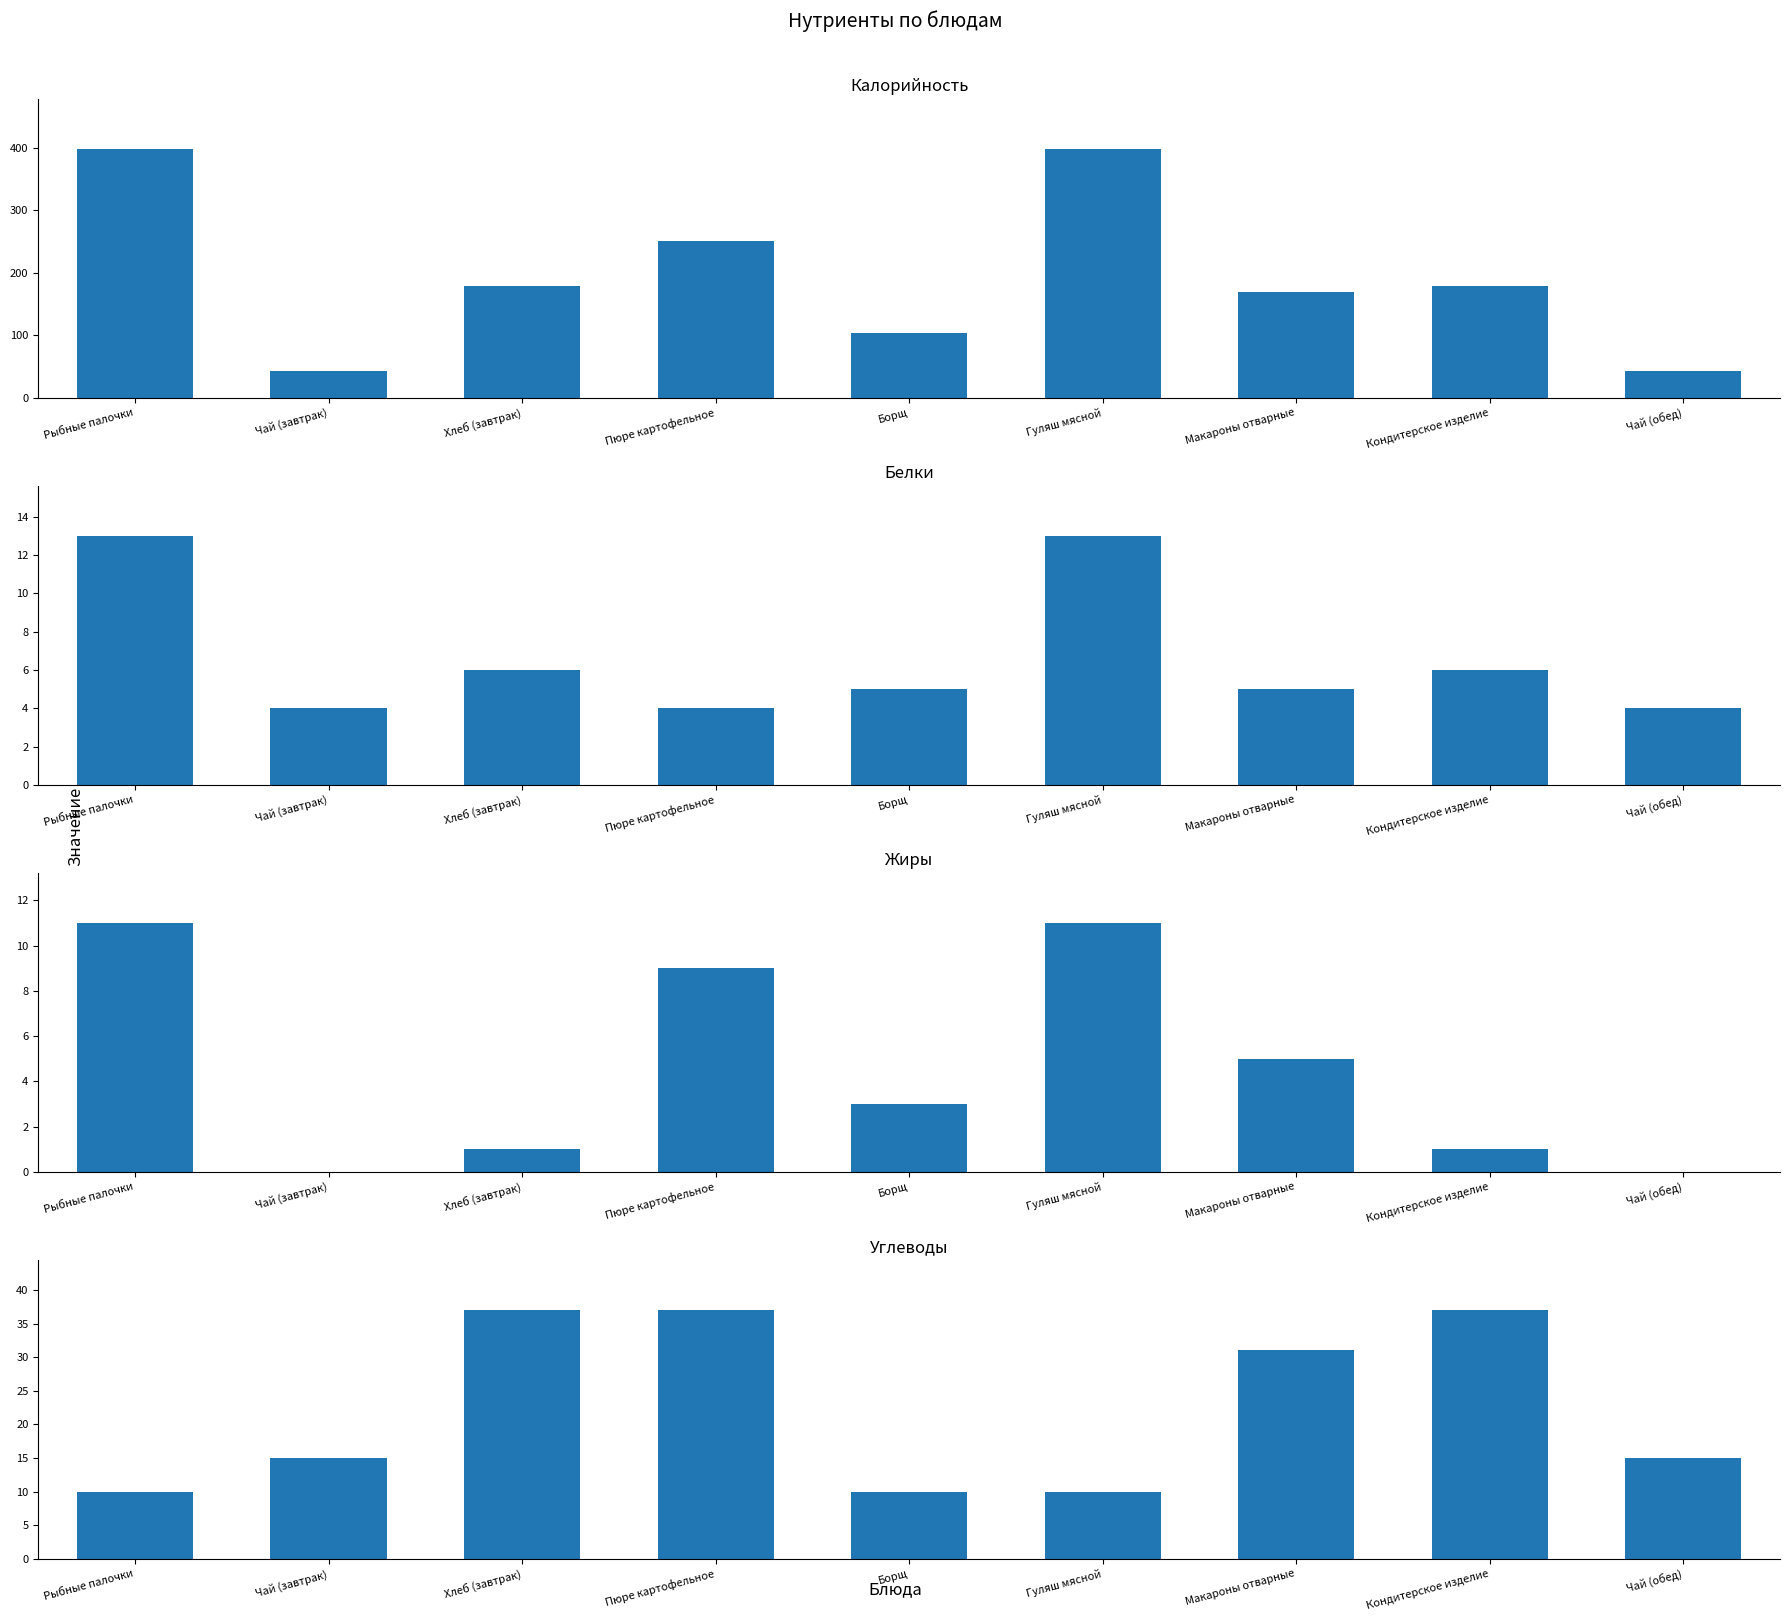

Which series has the largest range (max minus min)?

Калорийность